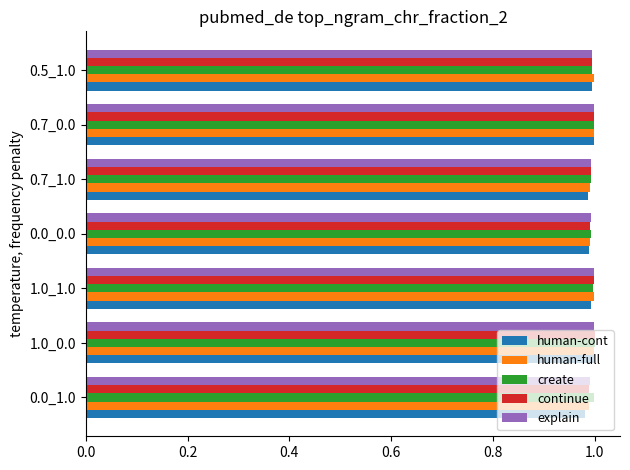

What is the sum of the continue values at 0.7_1.0 and 0.7_0.0?

2.0